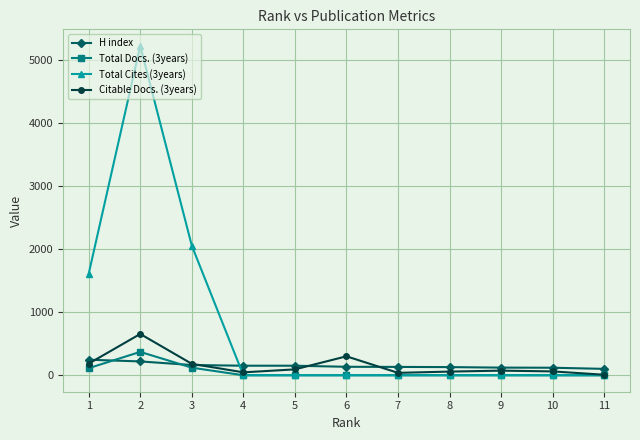

Is it true that Total Cites (3years) equals 0 at 10?

True